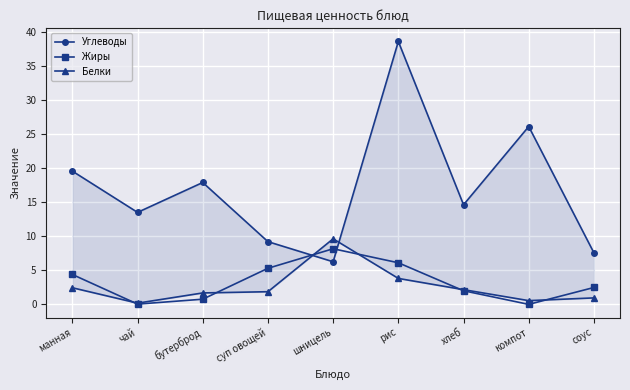

Reading left to right, transcribe all the data shown in this chart.

Углеводы: манная=19.6	чай=13.5	бутерброд=17.9	суп овощей=9.2	шницель=6.3	рис=38.6	хлеб=14.6	компот=26.1	соус=7.6
Жиры: манная=4.4	чай=0.0	бутерброд=0.8	суп овощей=5.3	шницель=8.2	рис=6.1	хлеб=2.0	компот=0.0	соус=2.5
Белки: манная=2.4	чай=0.2	бутерброд=1.7	суп овощей=1.9	шницель=9.6	рис=3.8	хлеб=2.2	компот=0.6	соус=0.9